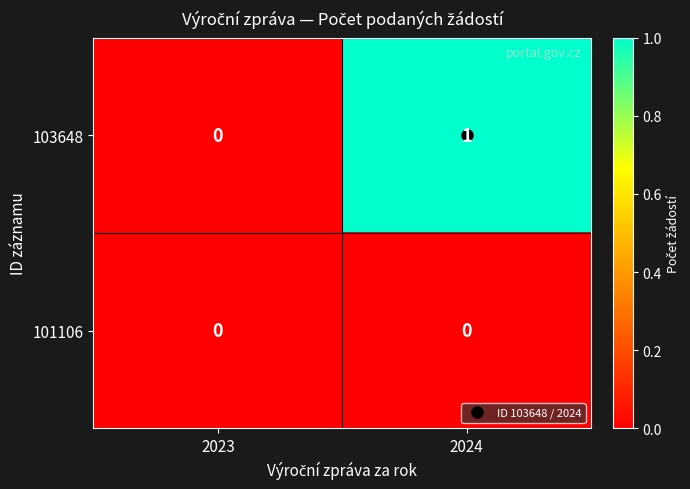

Which series has the largest total across all categories?

103648